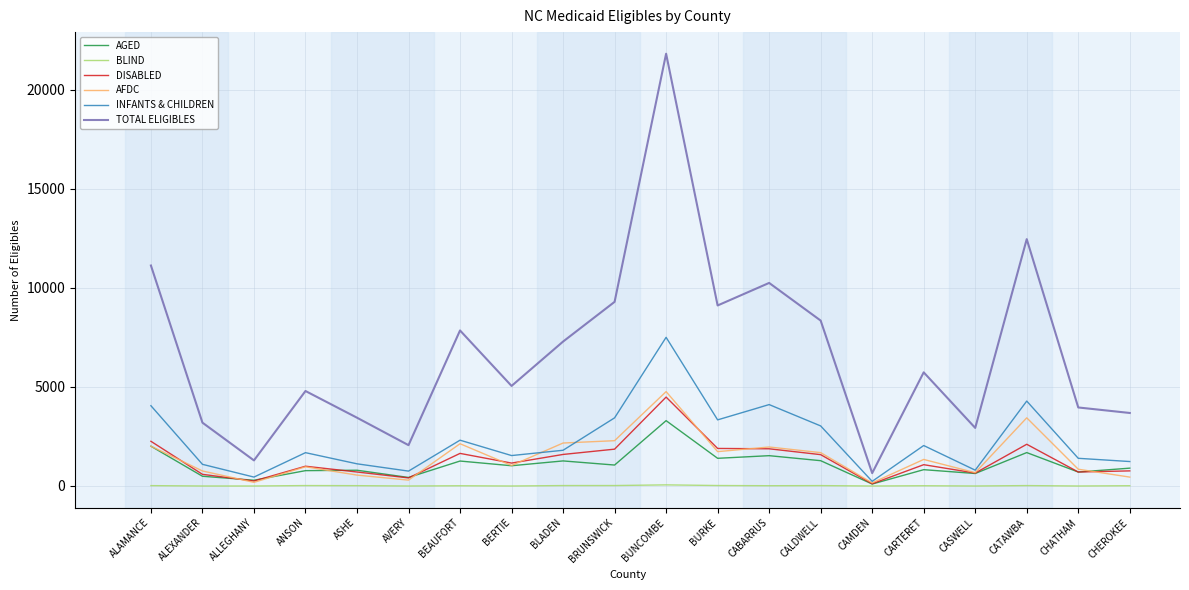

What is the difference between the maximum and second lowest values in the TOTAL ELIGIBLES series?

20533